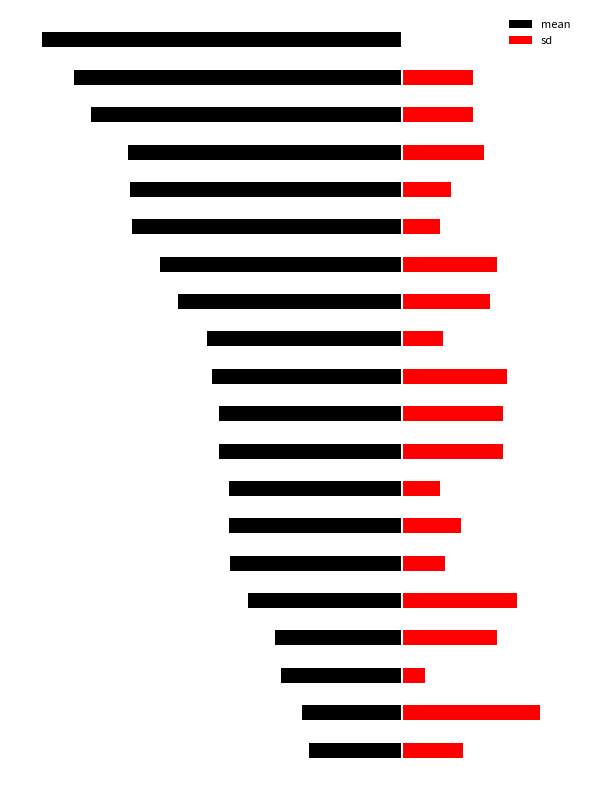

What is the average value of the sd series?

99.3